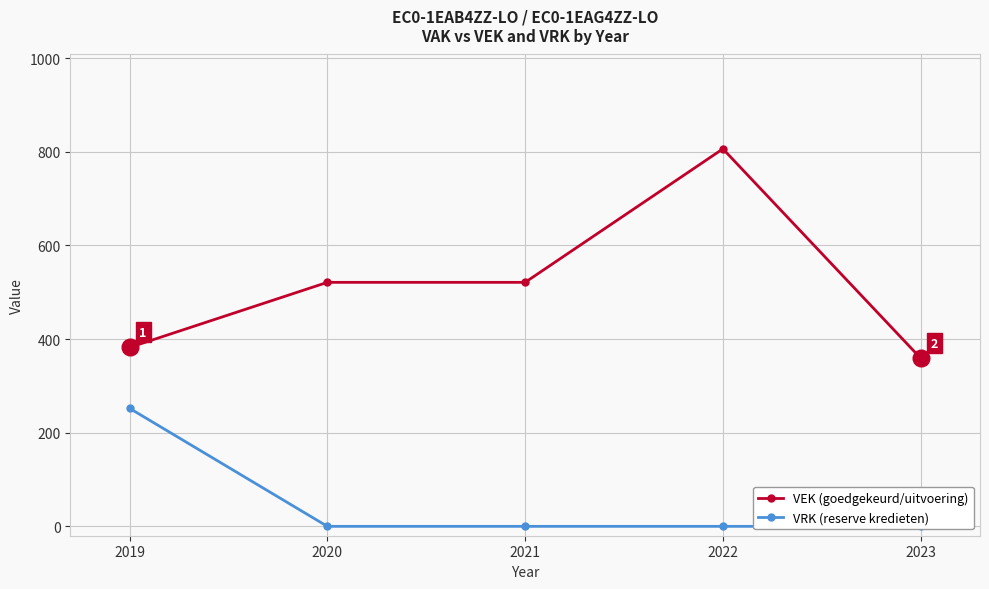

What is the value of the VRK point at the 1st from the left?

252